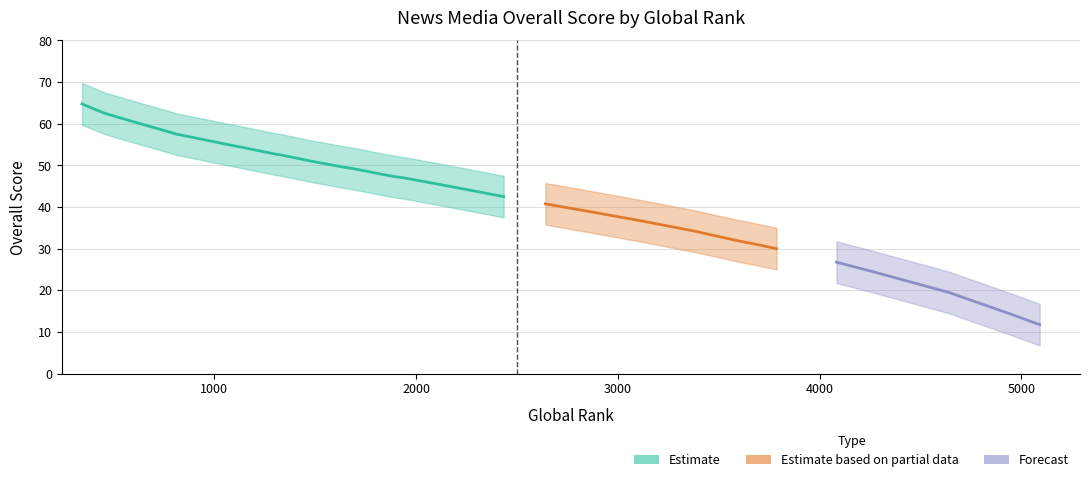

Which has a higher value, 15 or 11?

15